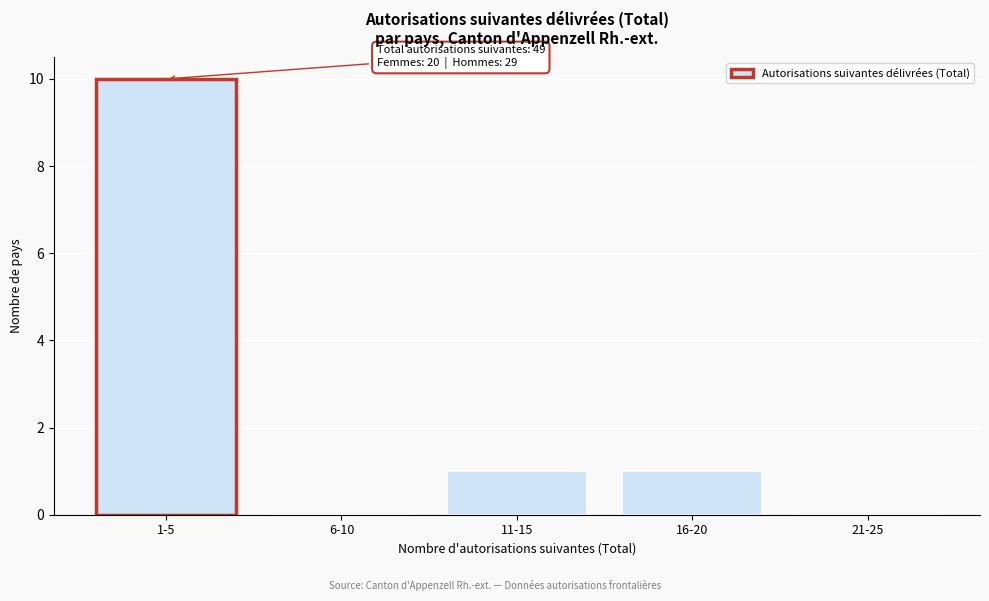

Reading left to right, list all the values displayed in this chart.

1-5=10	6-10=0	11-15=1	16-20=1	21-25=0